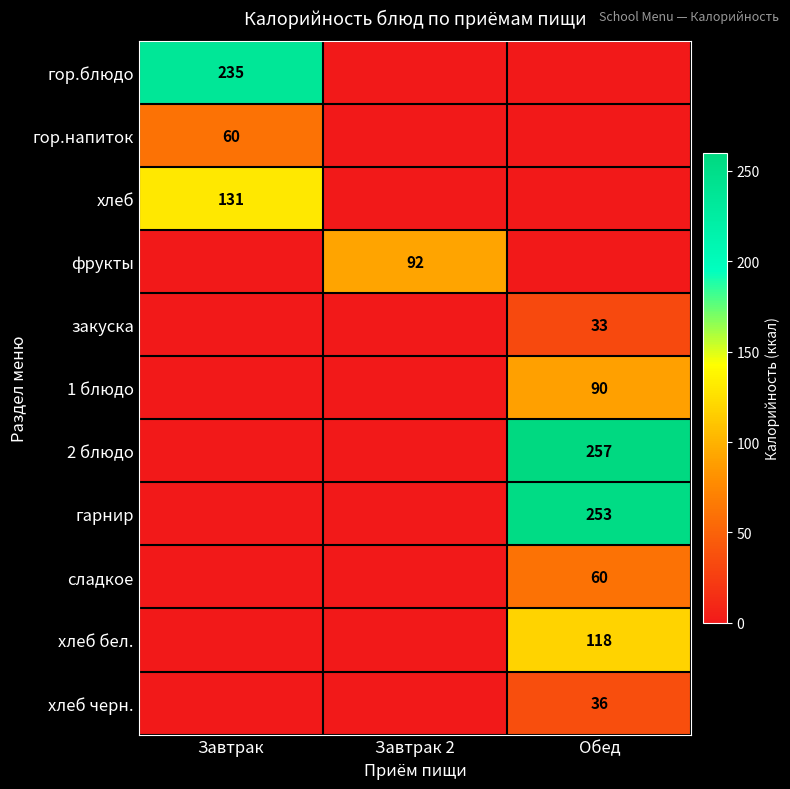

The value of гор.блюдо at Завтрак is 235. True or false?

True